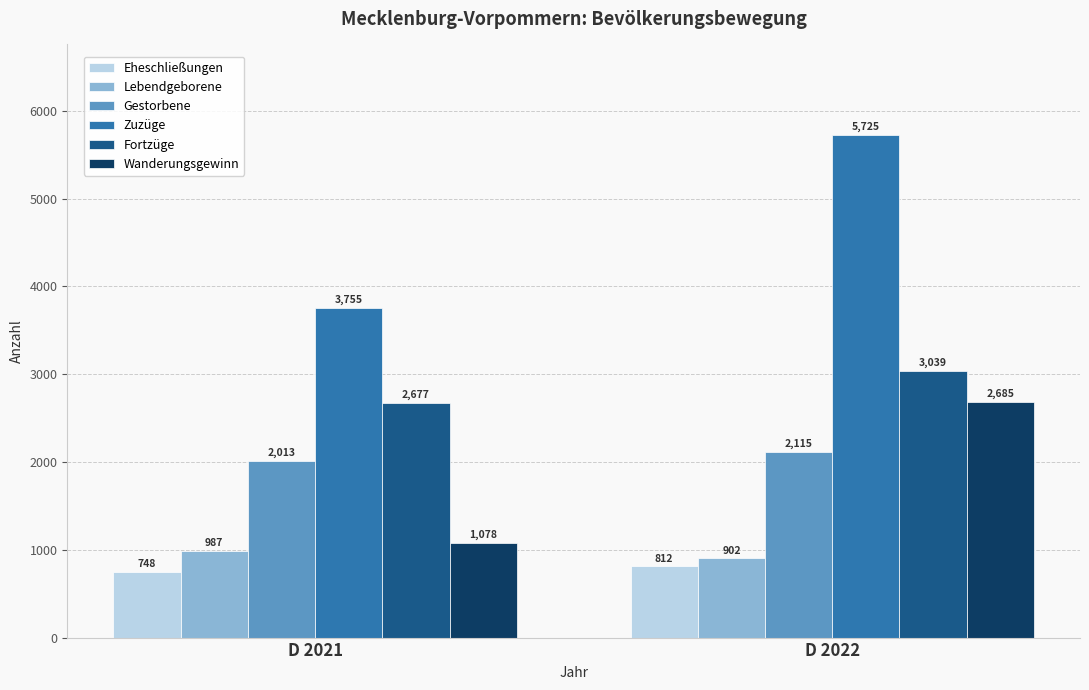

Which category has the highest value in the Fortzüge series?

D 2022